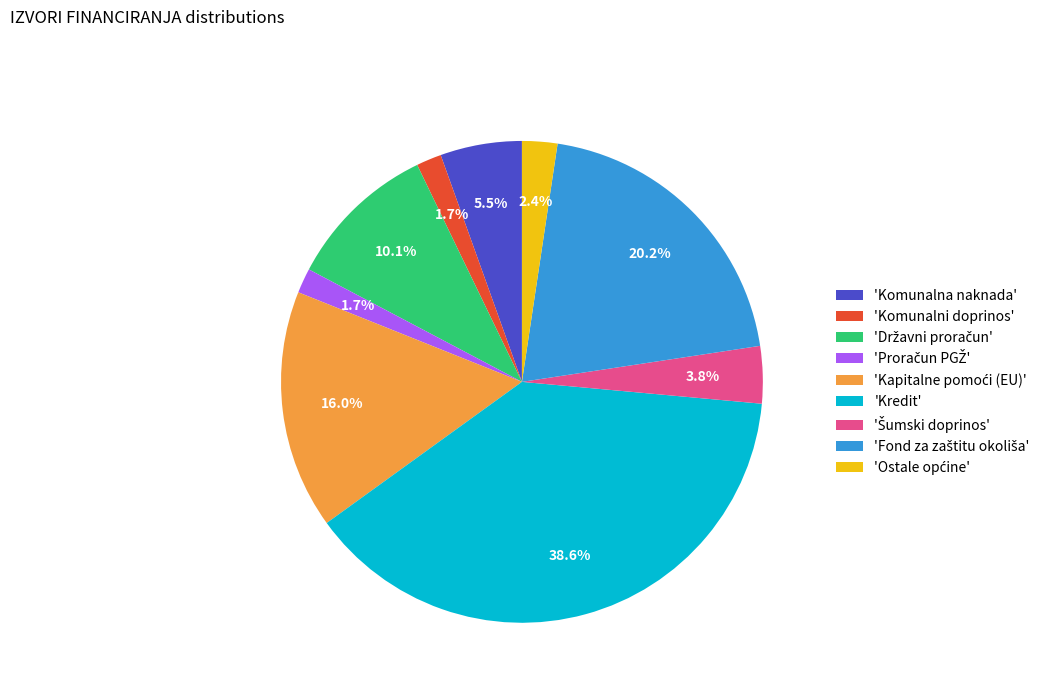

What portion of the pie excludes 'Komunalna naknada'?

94.5%